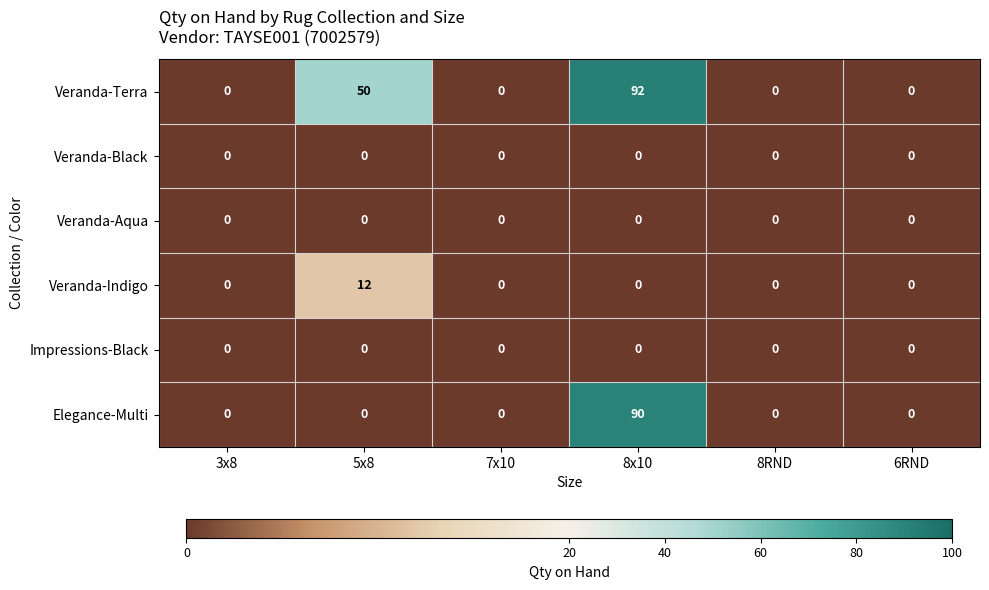

Between 7x10 and 8x10, which series saw the biggest shift?

Veranda-Terra